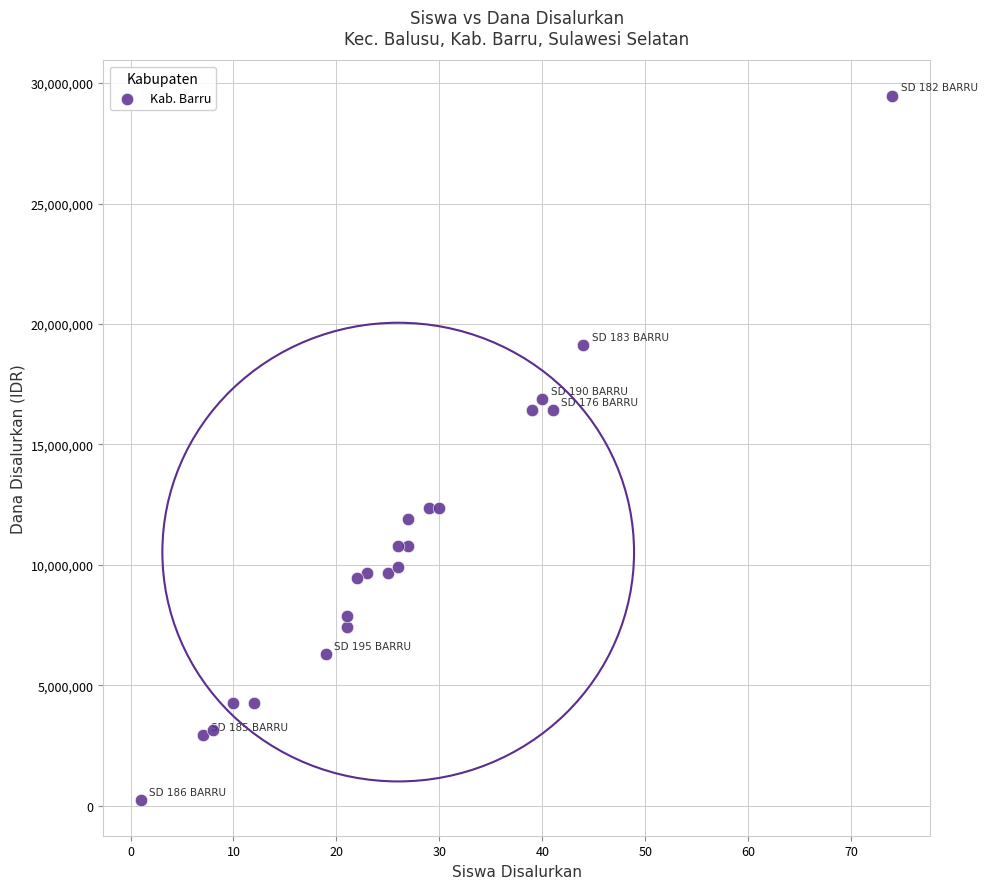

What is the range of X values (max minus min)?

73